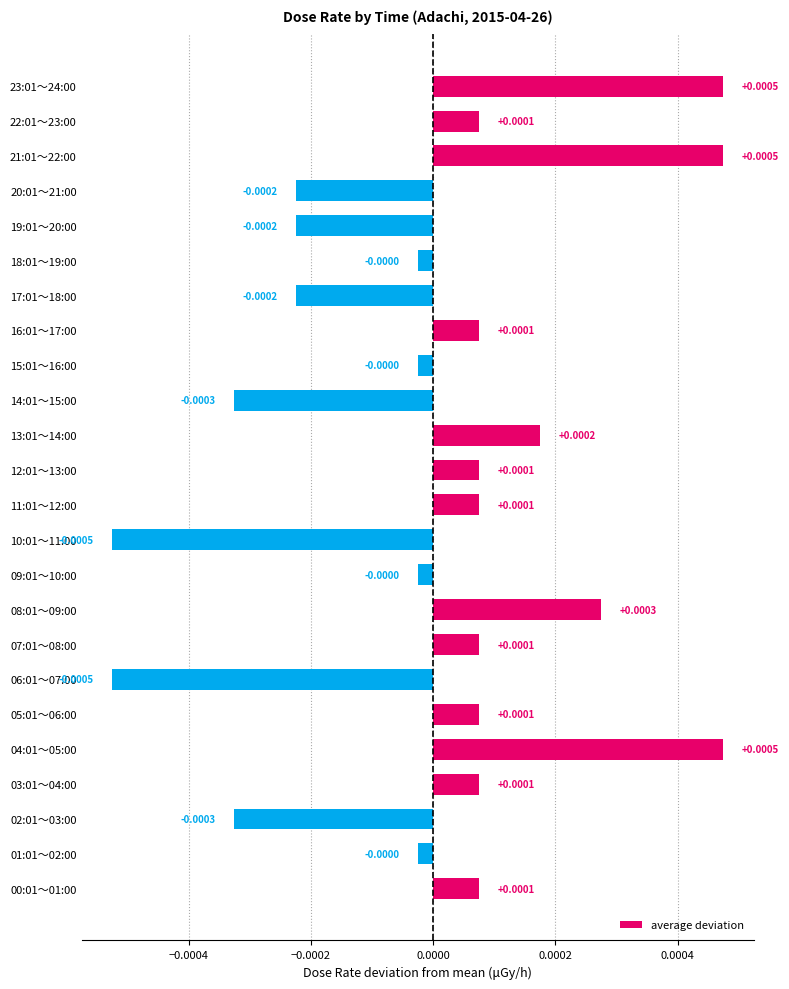

Which has a higher value, 08:01～09:00 or 17:01～18:00?

08:01～09:00